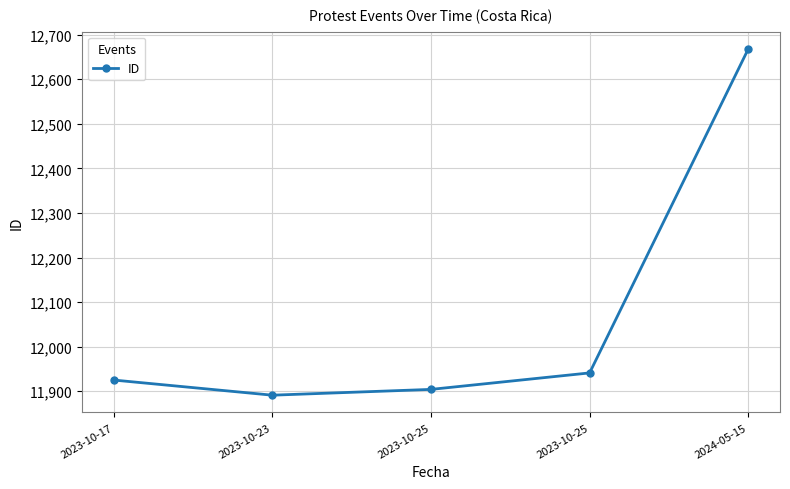

Count the number of data series in this chart.

1